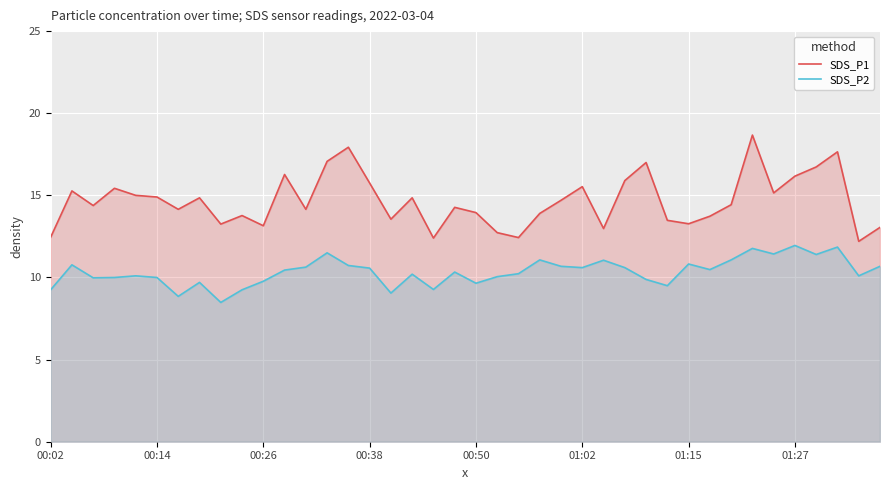

Reading left to right, extract all data points from this chart.

SDS_P1: 12.4	15.3	14.4	15.4	15.0	14.9	14.2	14.8	13.2	13.8	13.2	16.3	14.2	17.1	17.9	15.8	13.6	14.8	12.4	14.3	13.9	12.7	12.4	13.9	14.7	15.5	13.0	15.9	17.0	13.5	13.3	13.7	14.4	18.7	15.2	16.2	16.7	17.6	12.2	13.1
SDS_P2: 9.2	10.8	10.0	10.0	10.1	10.0	8.8	9.7	8.5	9.2	9.8	10.4	10.6	11.5	10.7	10.6	9.1	10.2	9.3	10.3	9.7	10.1	10.2	11.1	10.7	10.6	11.1	10.6	9.9	9.5	10.8	10.5	11.1	11.8	11.4	11.9	11.4	11.8	10.1	10.7